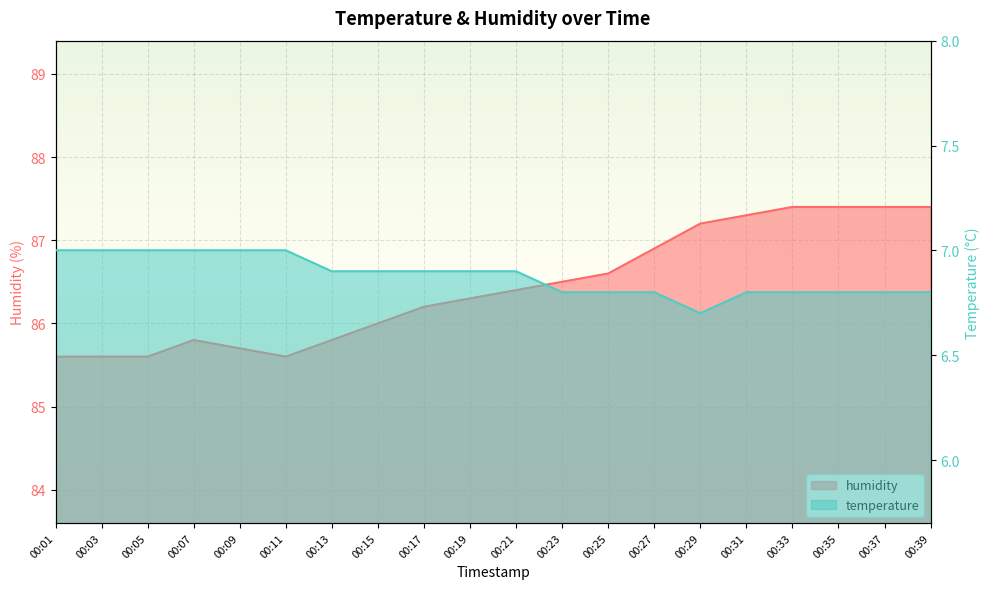

Which series changed the most between 00:09 and 00:39?

humidity